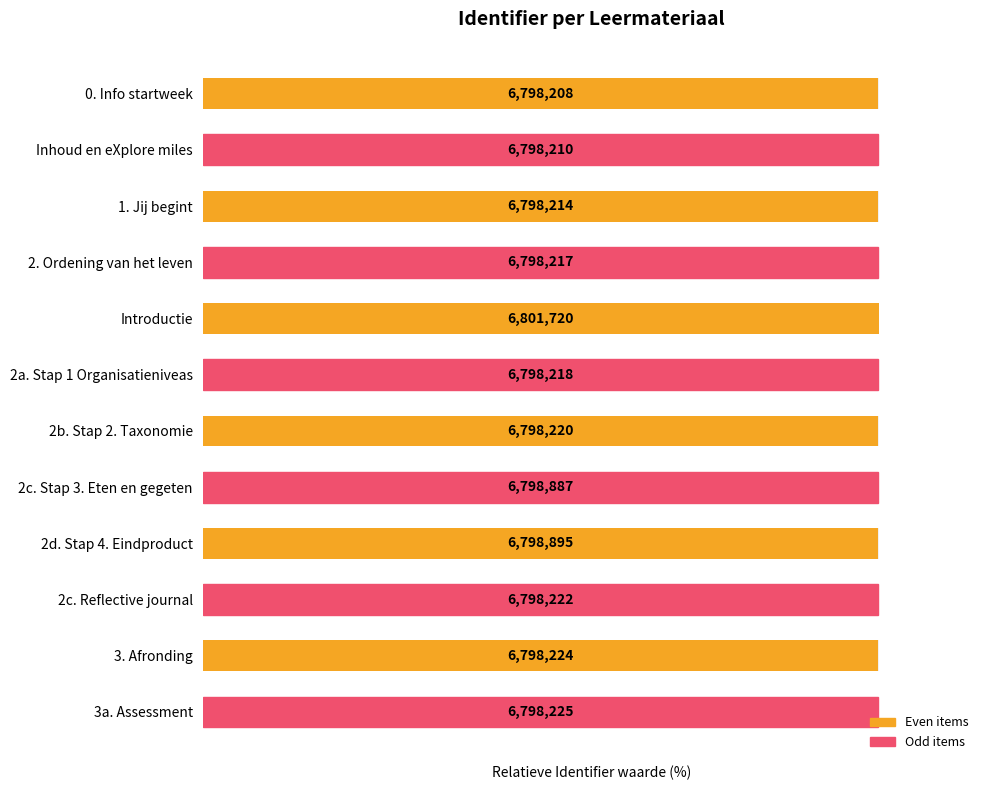

Approximately how many times larger is the value at Inhoud en eXplore miles compared to Introductie?

1.0